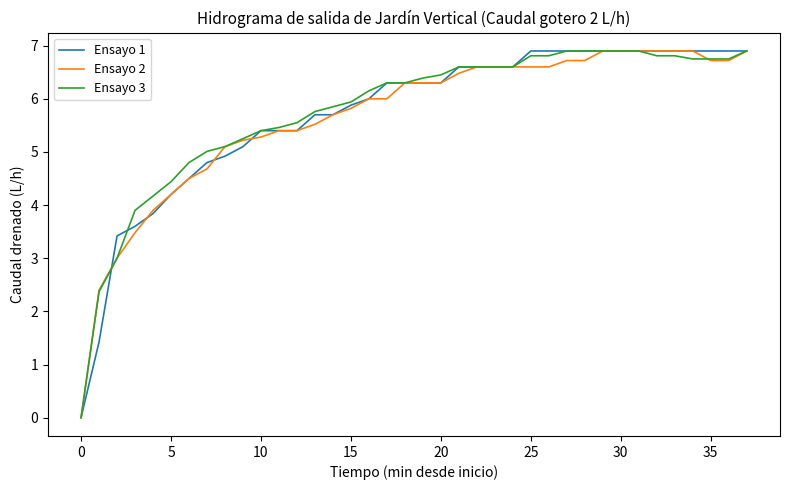

What is the maximum value for Ensayo 3?

6.9